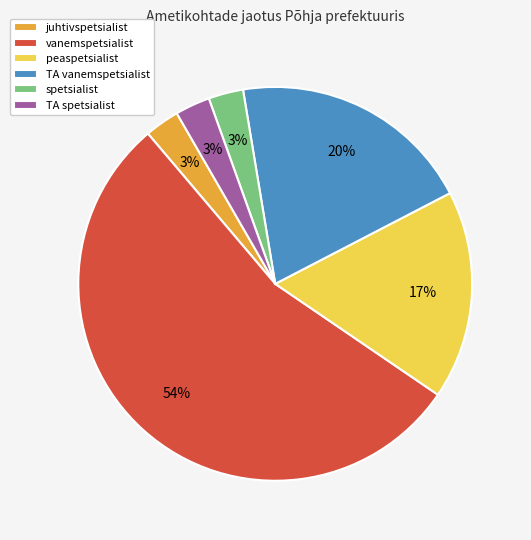

Combined, do spetsialist and peaspetsialist account for over 50%?

No